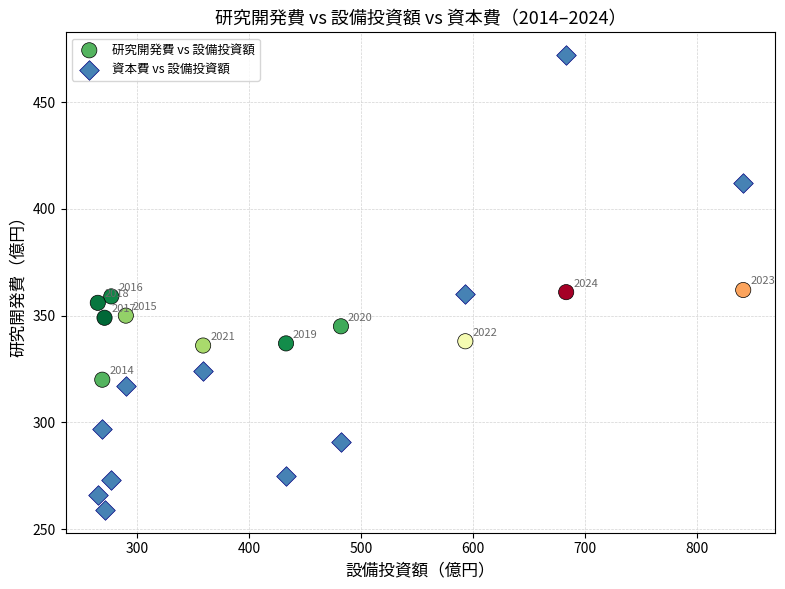

Across all data points, what is the range of X values (max minus min)?

576